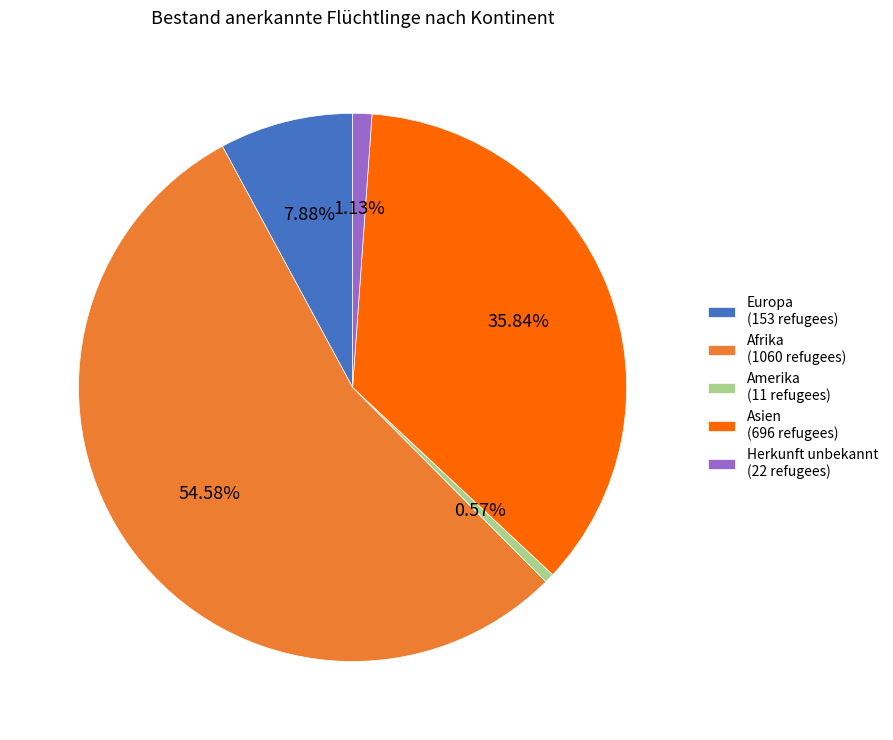

Rank the categories by value from lowest to highest.

Amerika (11 refugees), Herkunft unbekannt (22 refugees), Europa (153 refugees), Asien (696 refugees), Afrika (1060 refugees)